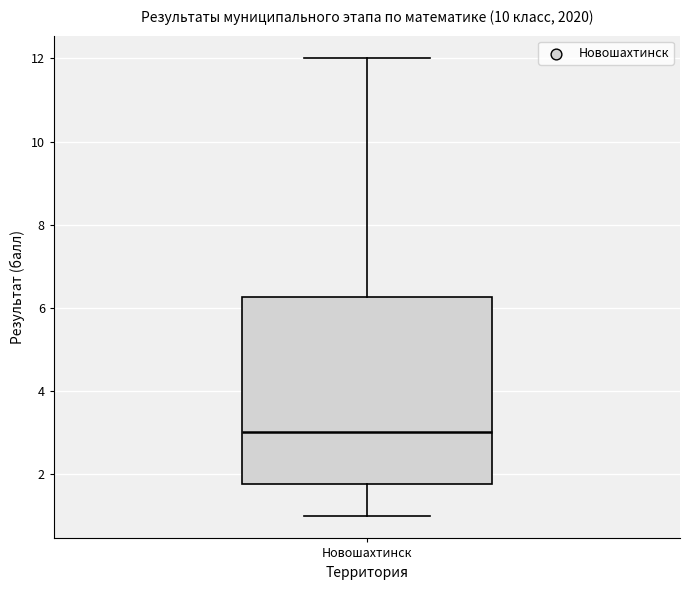

Transcribe this box plot: give where the median line is, the range the box spans, and where the two whiskers end, as read against the y-axis. The values are not printed on the chart, so give them approximately, as read against the axis.

median 3.0, box 1.8 to 6.2, whiskers 1.0 to 12.0